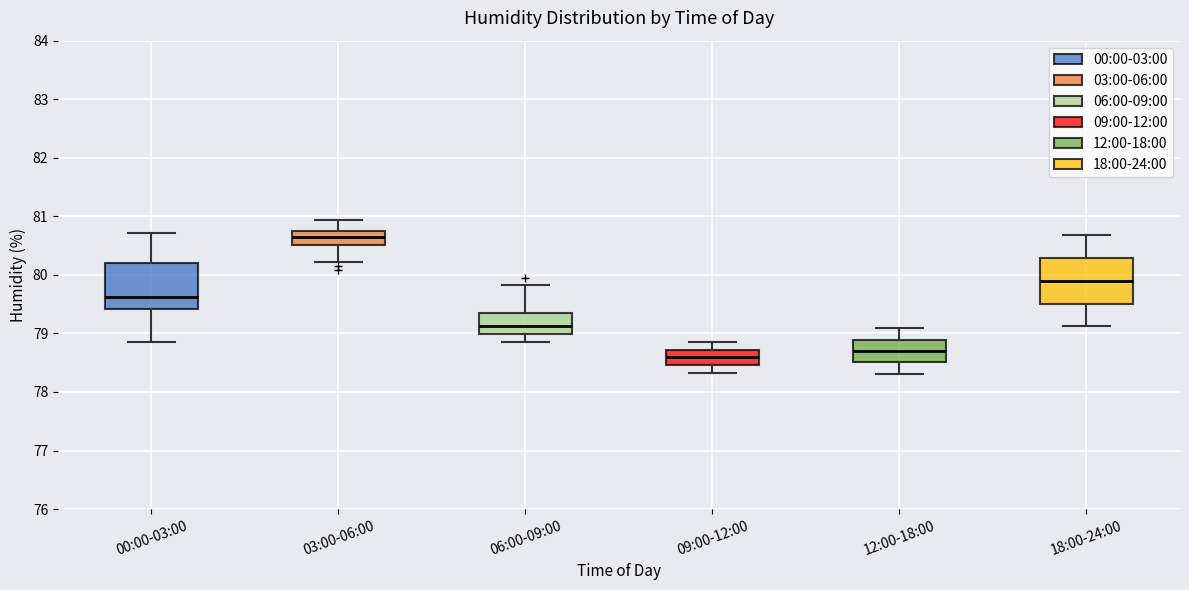

Where does the upper whisker of the box for 18:00-24:00 end on the y-axis? The values are not printed on the chart, so give them approximately, as read against the axis.

80.7